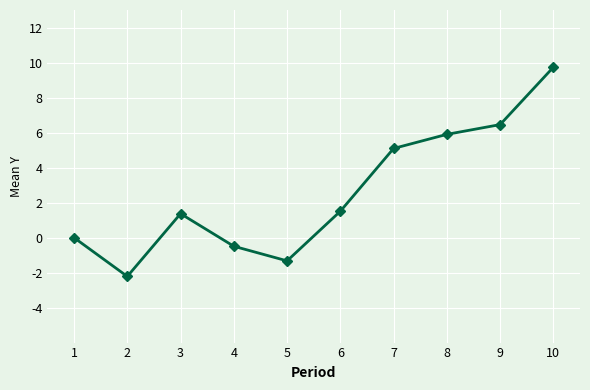

What is the change in value from 8 to 9?

+0.6